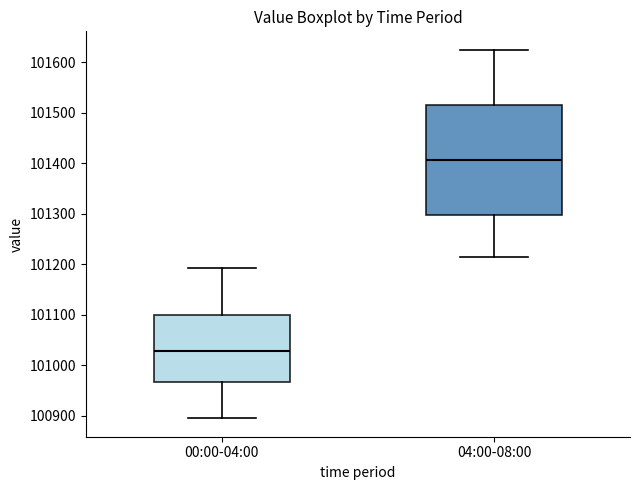

Reading left to right, transcribe this box plot: for each box, give where its median line is, the range the box spans, and where its two whiskers end, as read against the y-axis. The values are not printed on the chart, so give them approximately, as read against the axis.

00:00-04:00: median 101030, box 100970 to 101100, whiskers 100900 to 101190
04:00-08:00: median 101410, box 101300 to 101520, whiskers 101220 to 101630